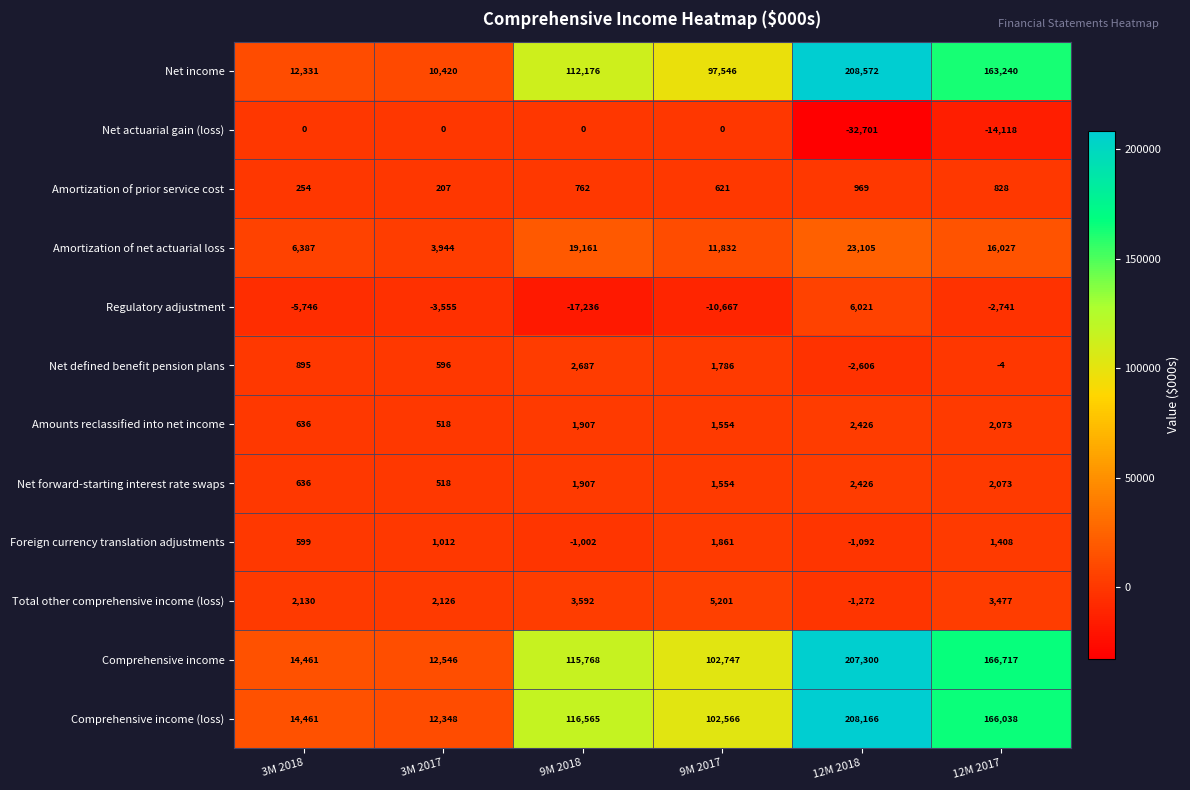

Which series has the largest total across all categories?

Comprehensive income (loss)